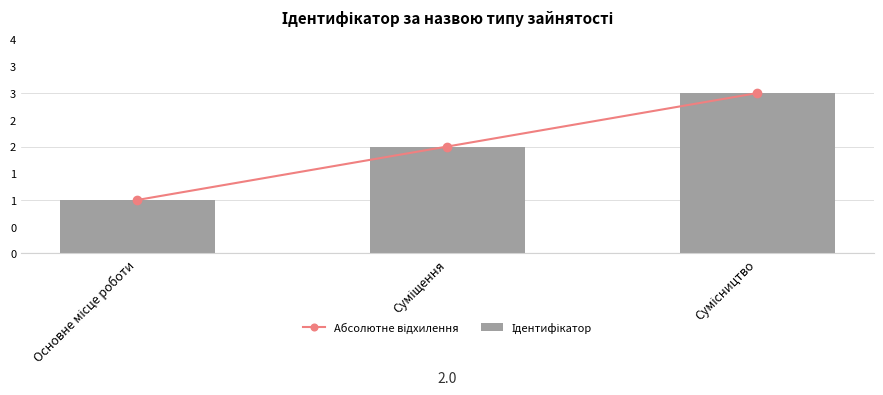

Where does the Абсолютне відхилення series first go above 2?

Сумісництво